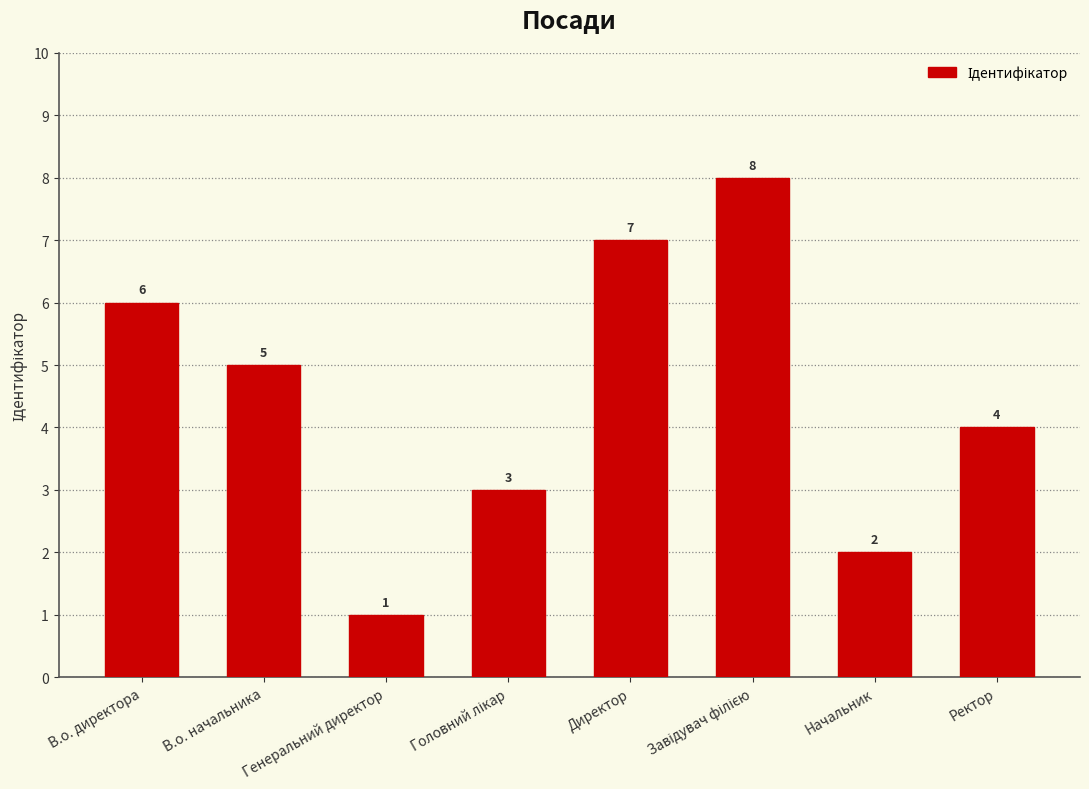

What position from the right is Начальник?

2